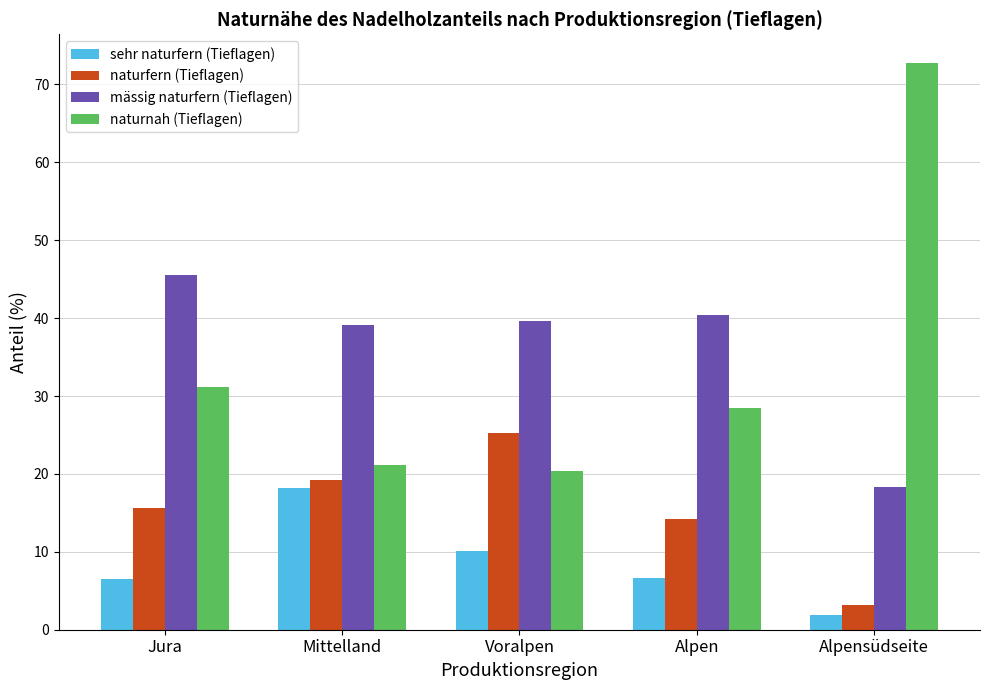

The naturfern (Tieflagen) series shows 25.2 at Voralpen. True or false?

True